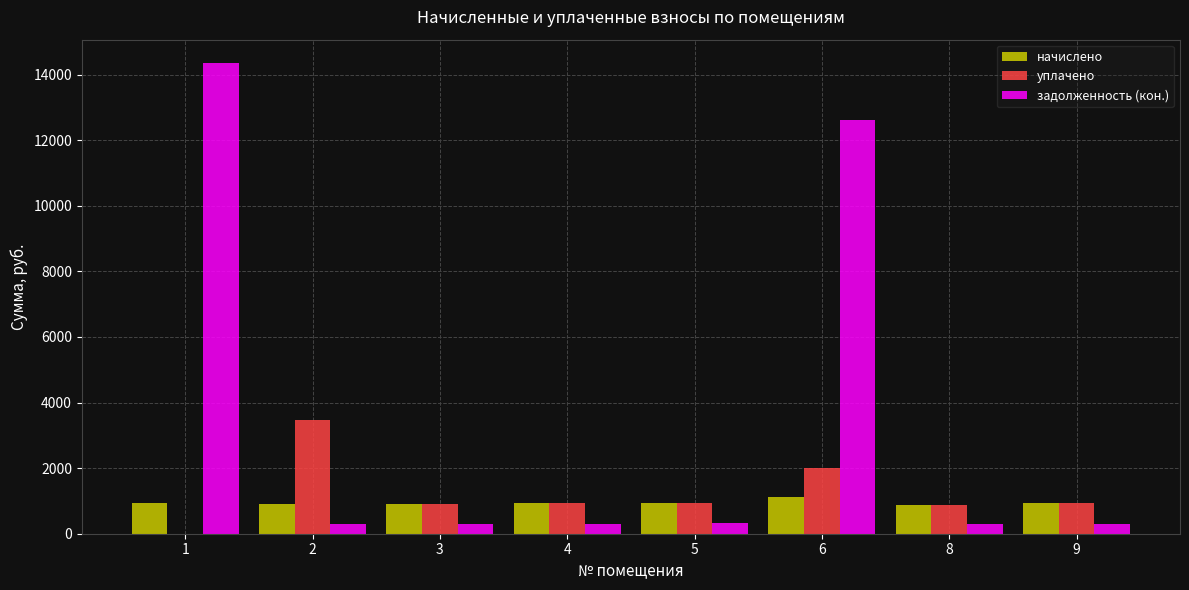

Which series has the largest total across all categories?

задолженность (кон.)